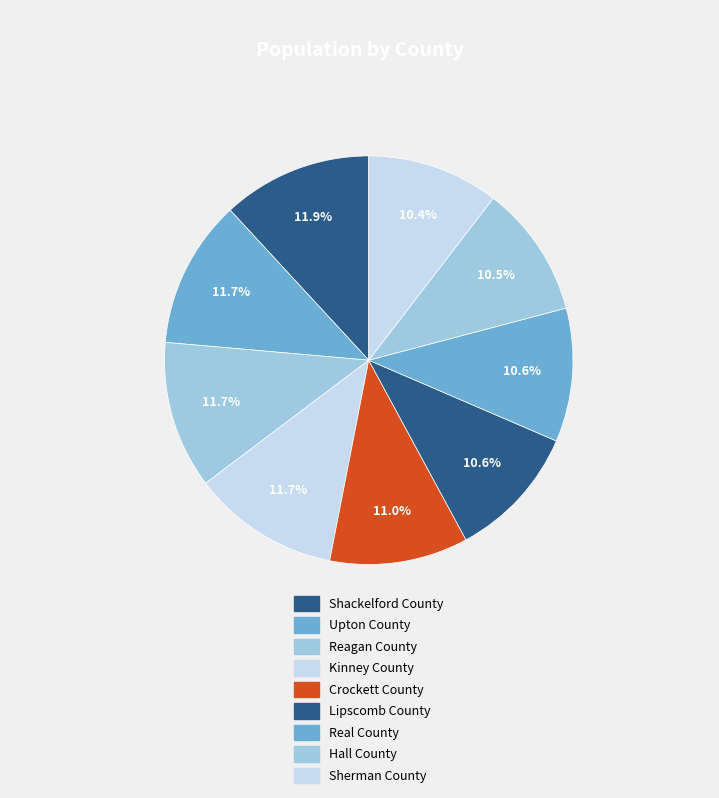

To the nearest percent, what is the difference between the largest and smallest slice percentages?

1%